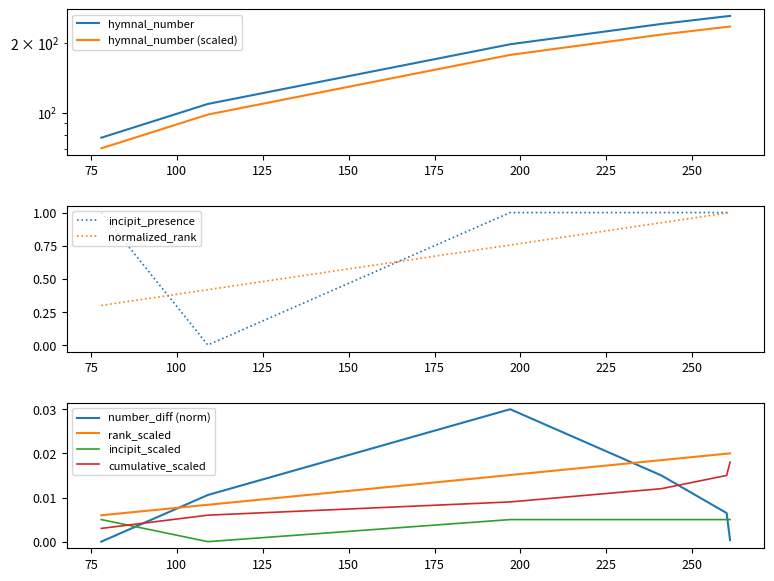

Where is incipit_numeric nearest to the value 0?

109